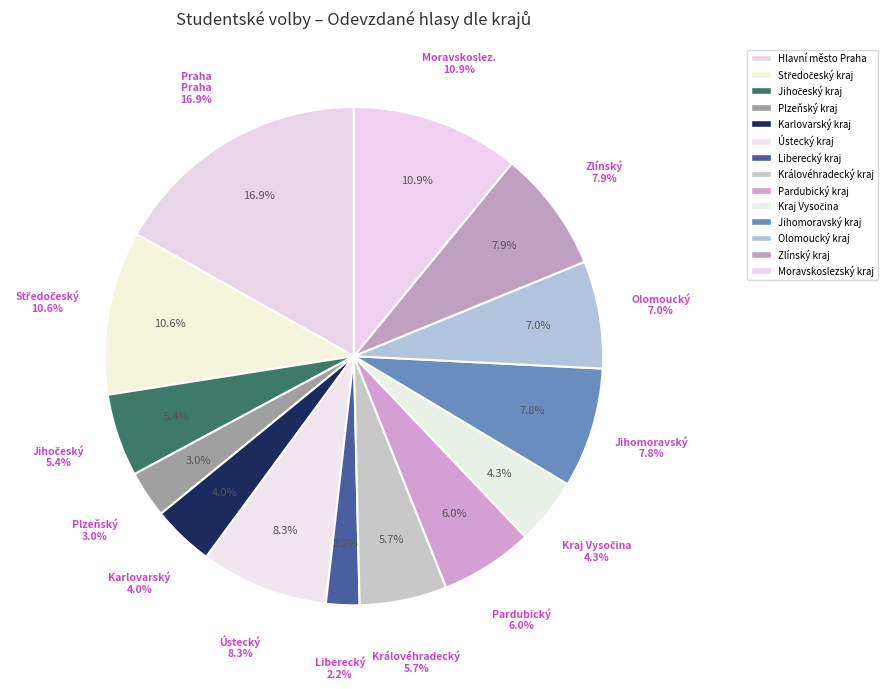

How many slices are in this pie chart?

14